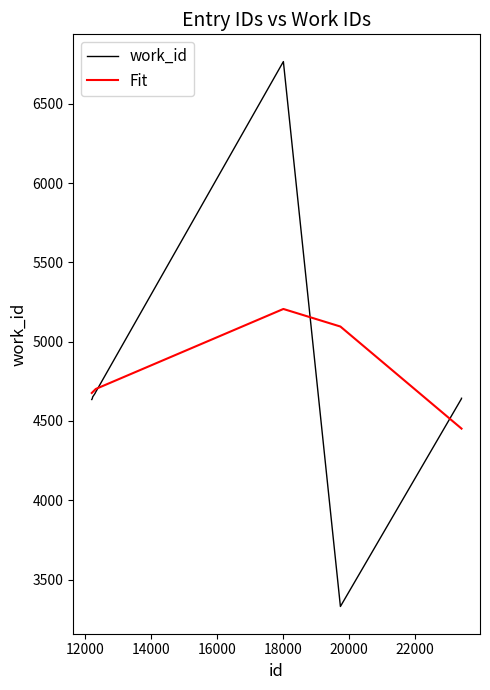

List the series in order of their peak value, highest first.

work_id, Fit